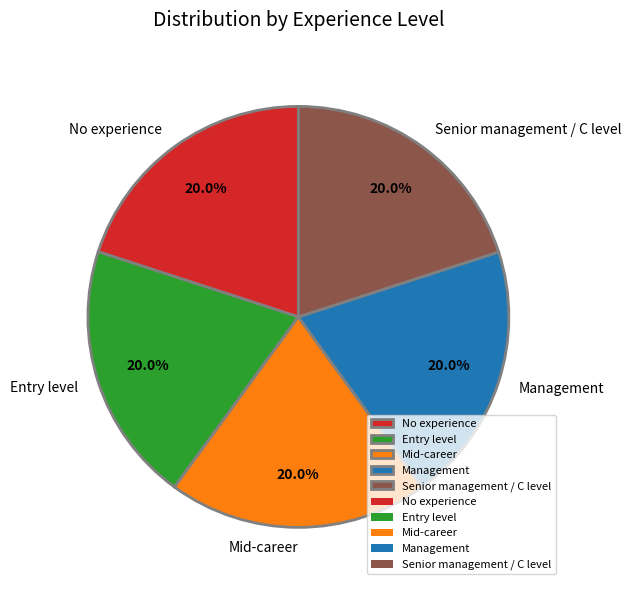

The No experience slice represents 30% of the pie. True or false?

False